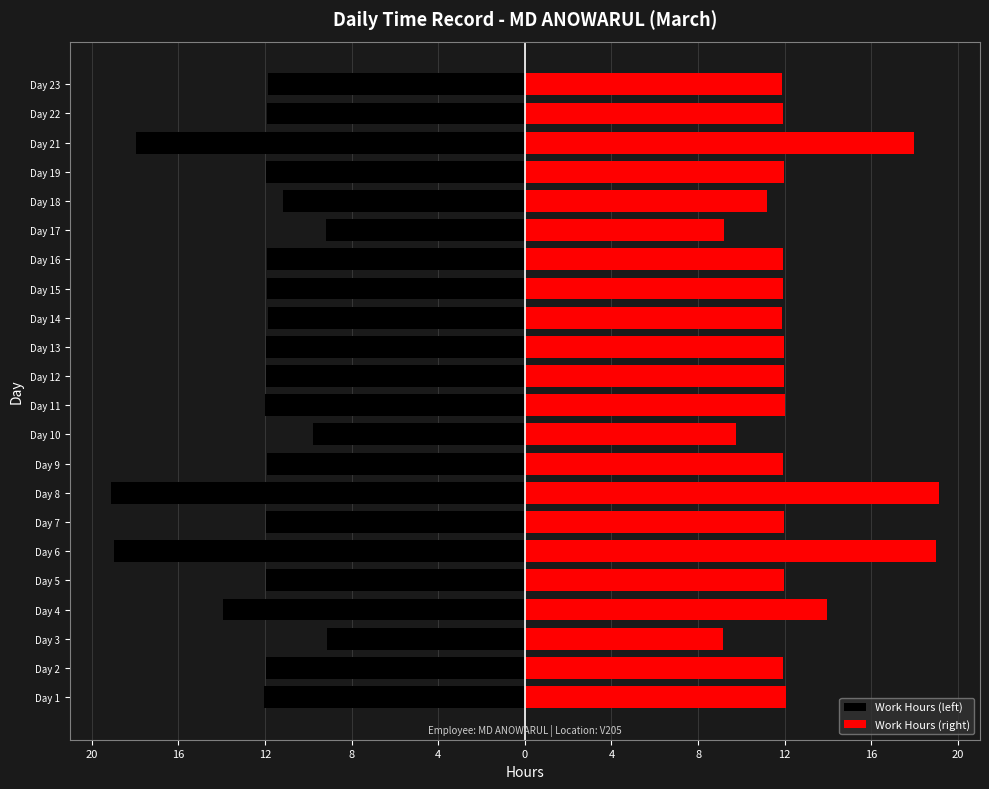

The Work Hours (left) series shows -11.9 at Day 2. True or false?

True